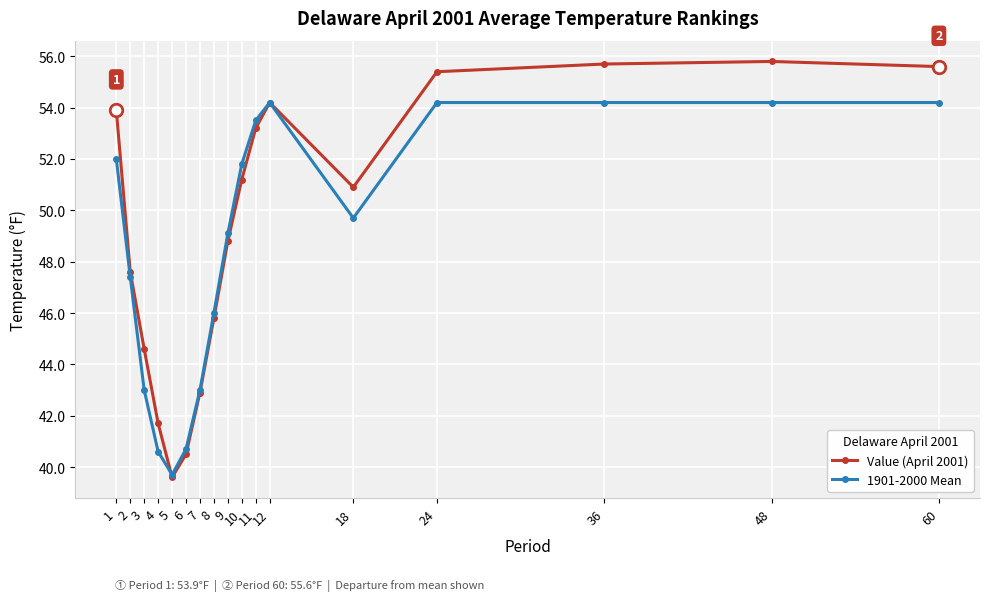

The 1901-2000 Mean series shows 16.3 at 5. True or false?

False